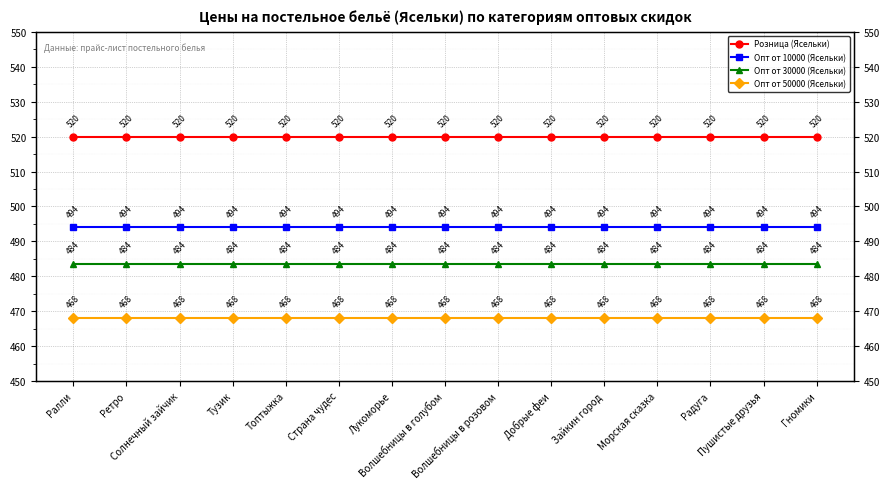

Rank the series at Радуга from lowest to highest value.

Опт от 50000 (Ясельки), Опт от 30000 (Ясельки), Опт от 10000 (Ясельки), Розница (Ясельки)